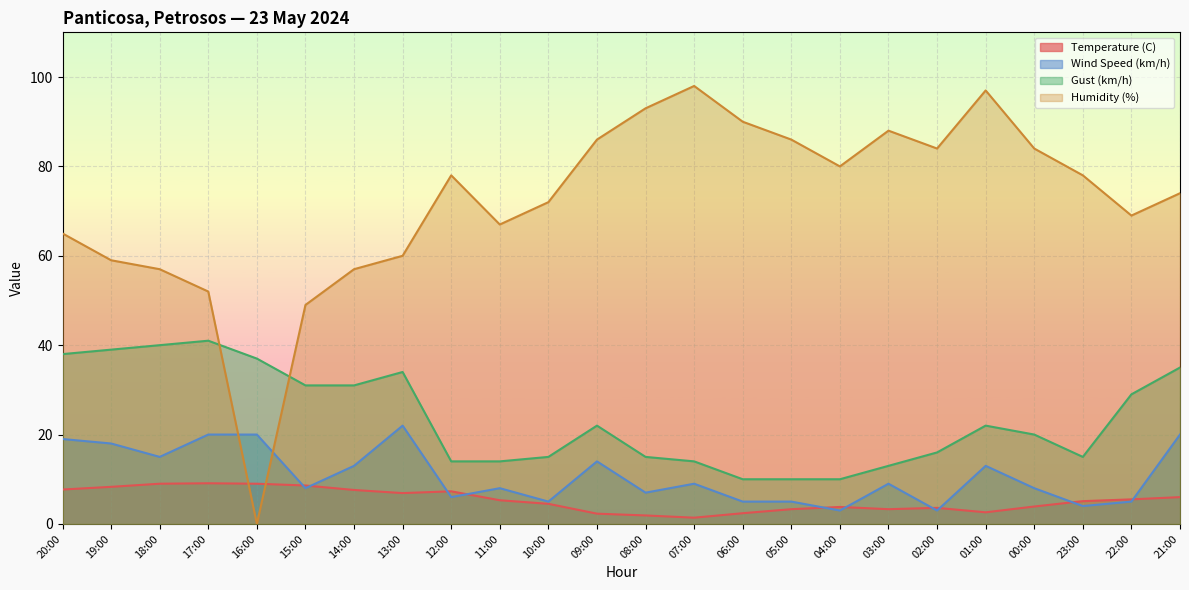

Between 10:00 and 22:00, which is larger?

22:00